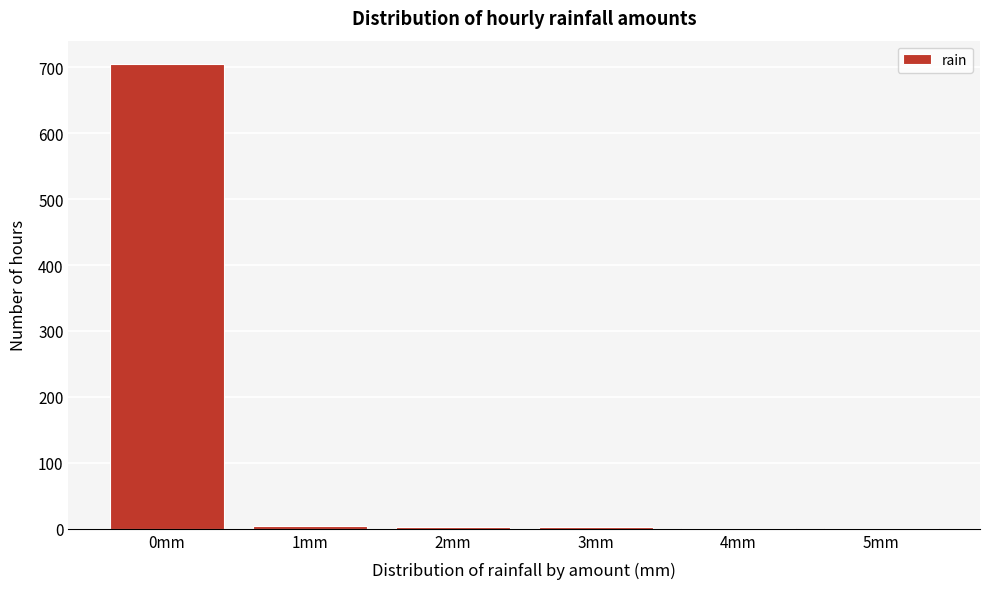

Reading left to right, transcribe this chart: for each bar, give the range it covers on the x-axis and its height. The values are not printed on the chart, so give them approximately, as read against the axis.

-0.5 to 0.5: 710
0.5 to 1.5: under 10
1.5 to 2.5: under 10
2.5 to 3.5: under 10
3.5 to 4.5: under 10
4.5 to 5.5: under 10